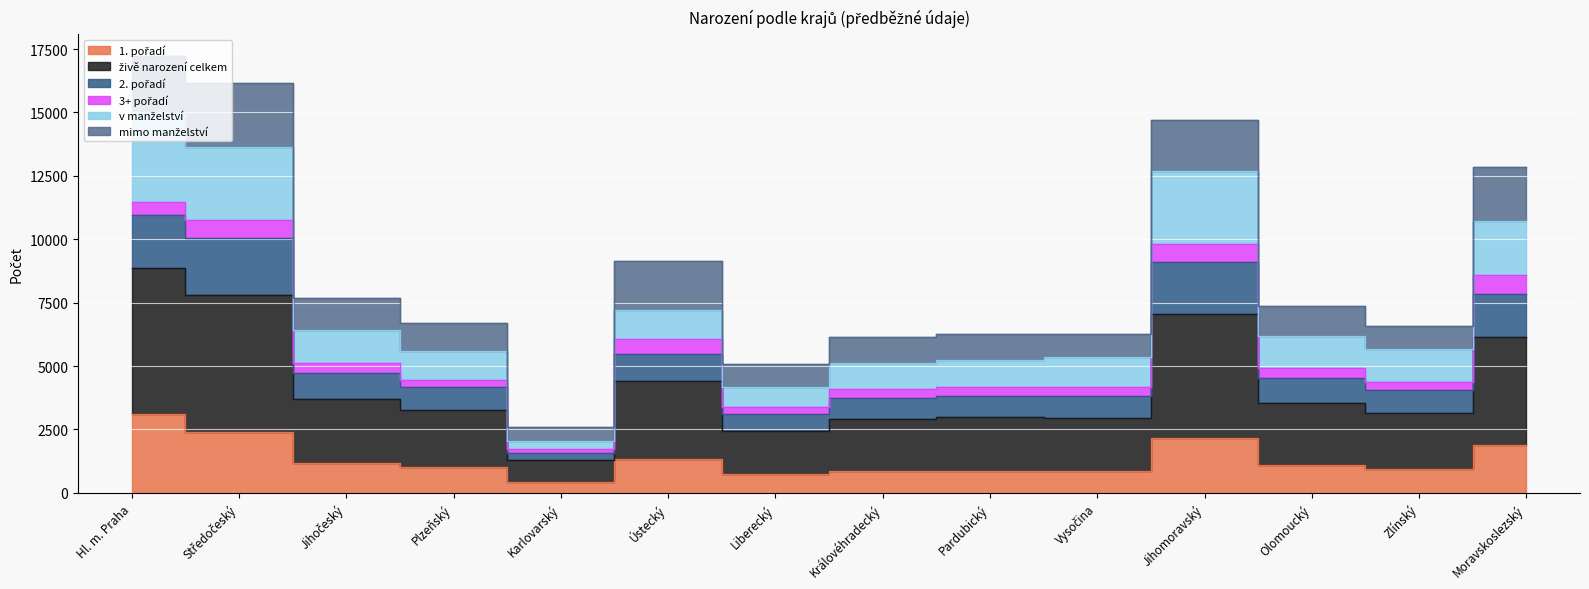

At which category does živě narození celkem reach its first local peak?

Ústecký